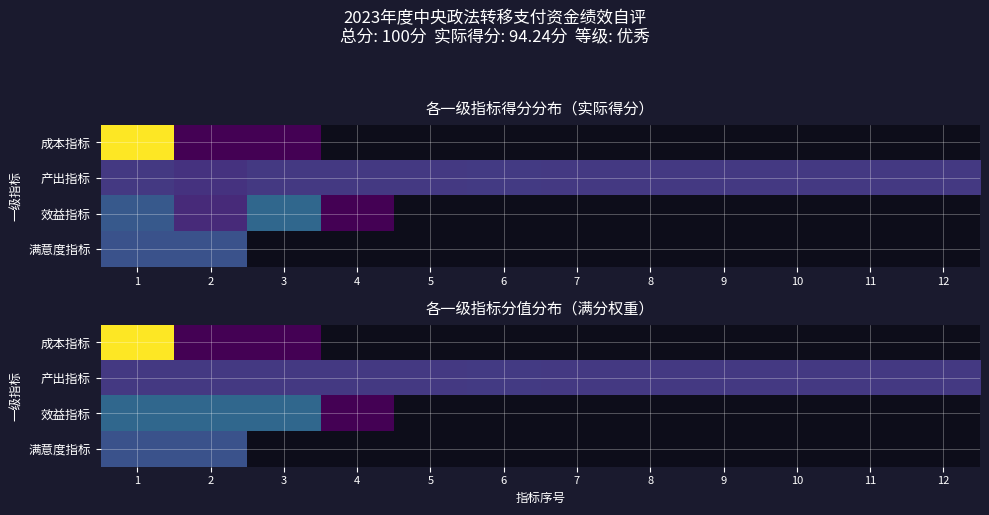

What is the greatest value displayed?

20.0